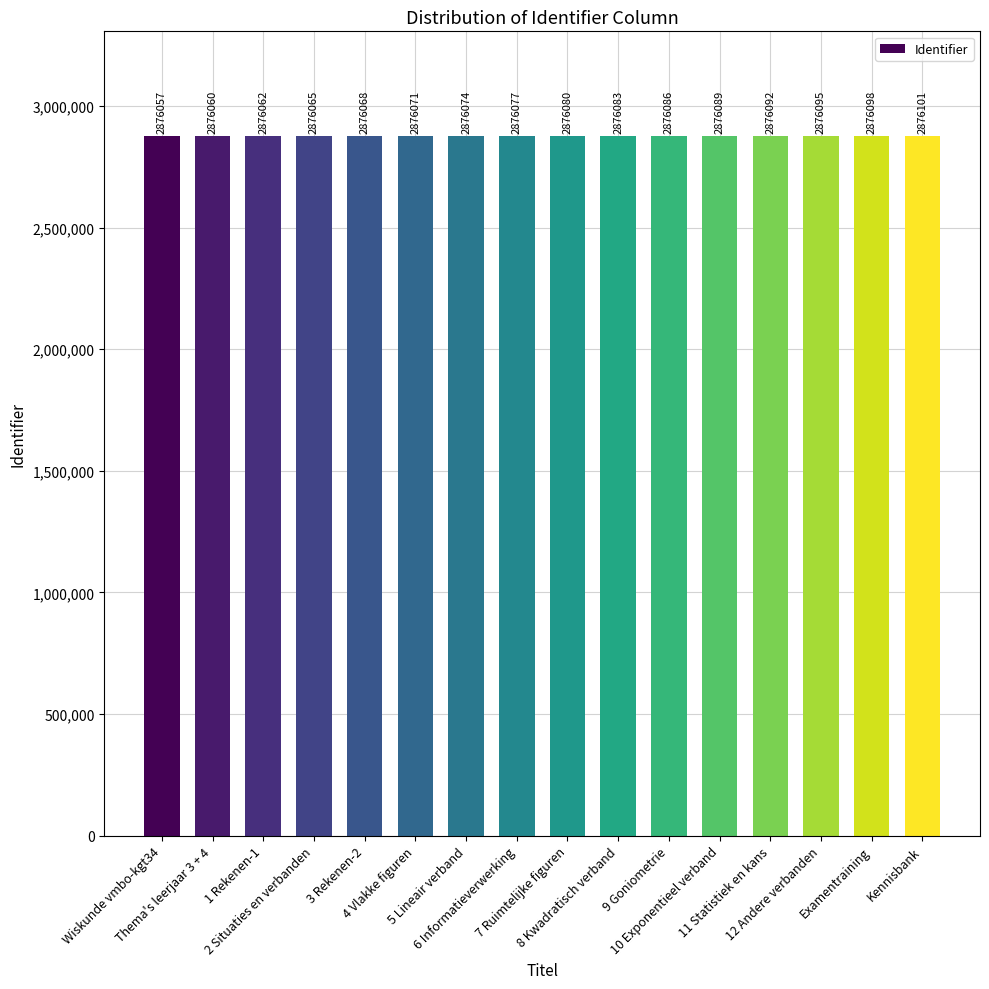

What position from the right is 9 Goniometrie?

6